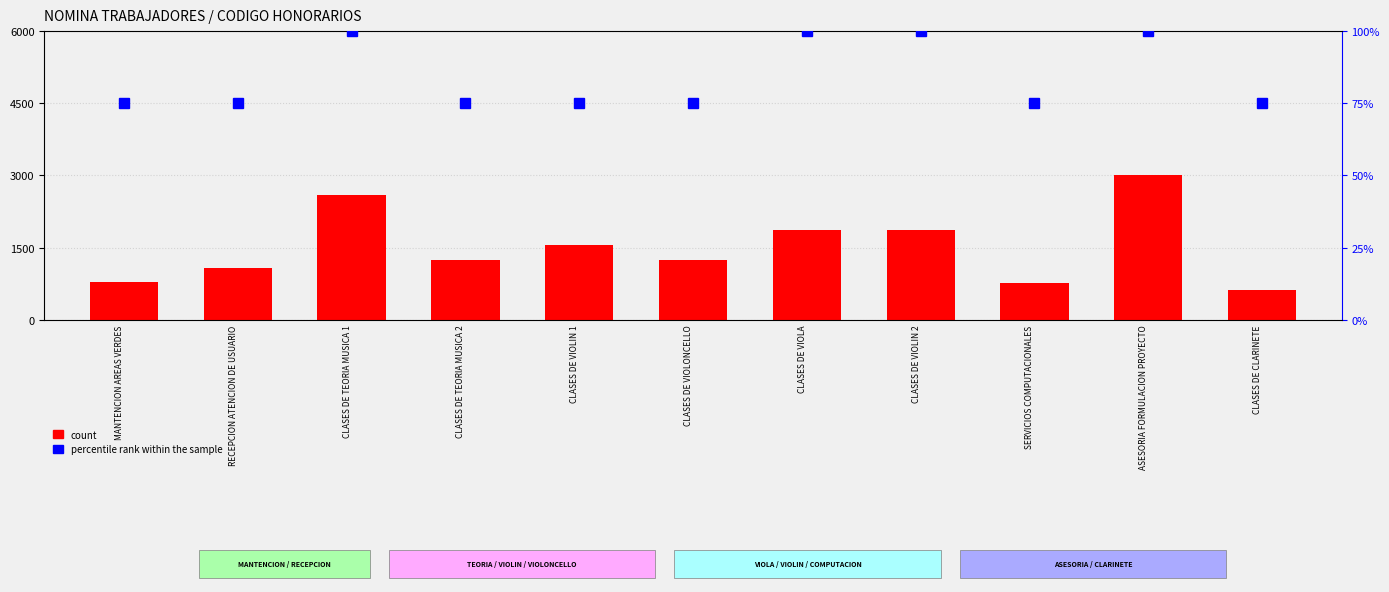

At which category does the chart reach its minimum across all series?

MANTENCION AREAS VERDES